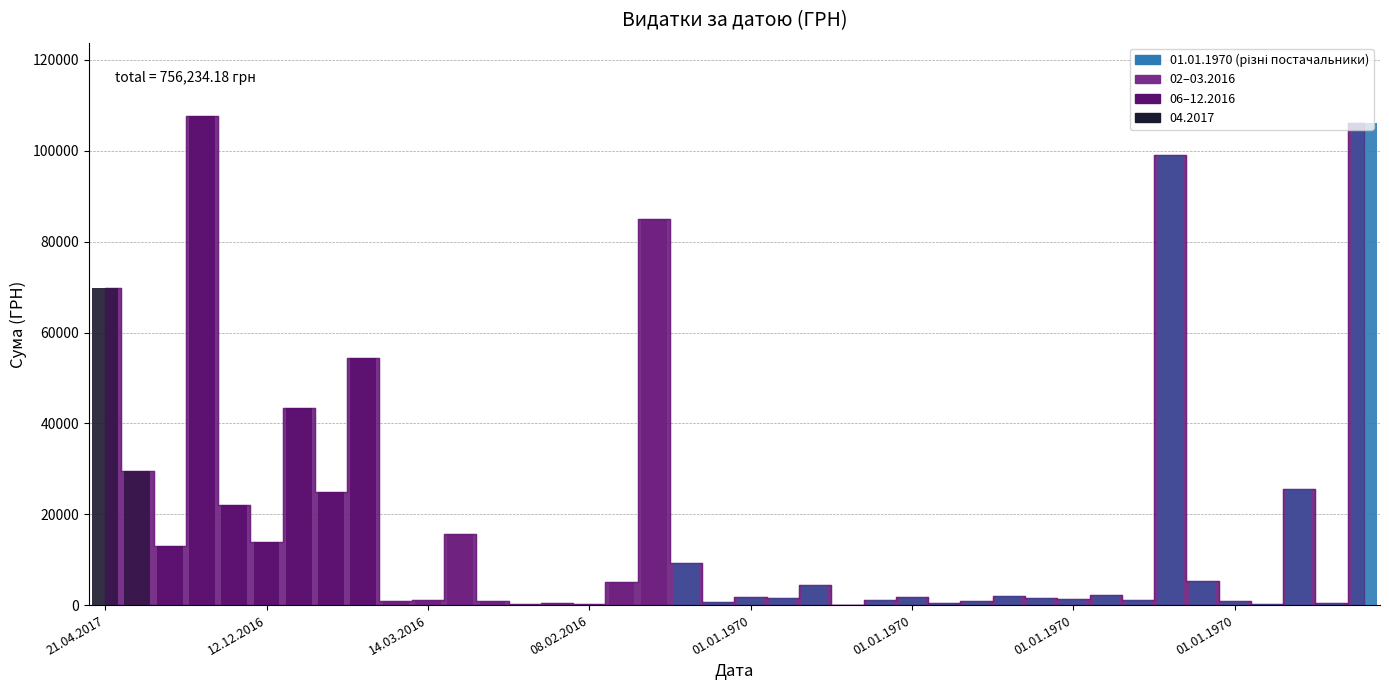

What is the maximum value shown in the chart?

107657.1